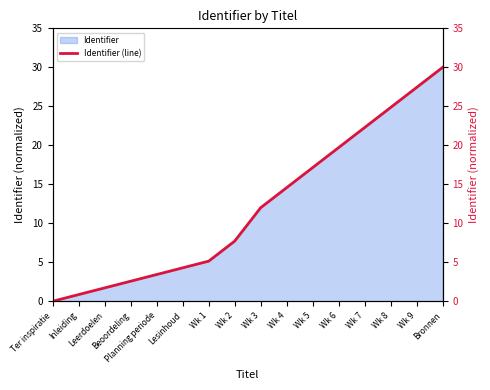

What is the difference between the values at Wk 9 and Wk 7?

5.1